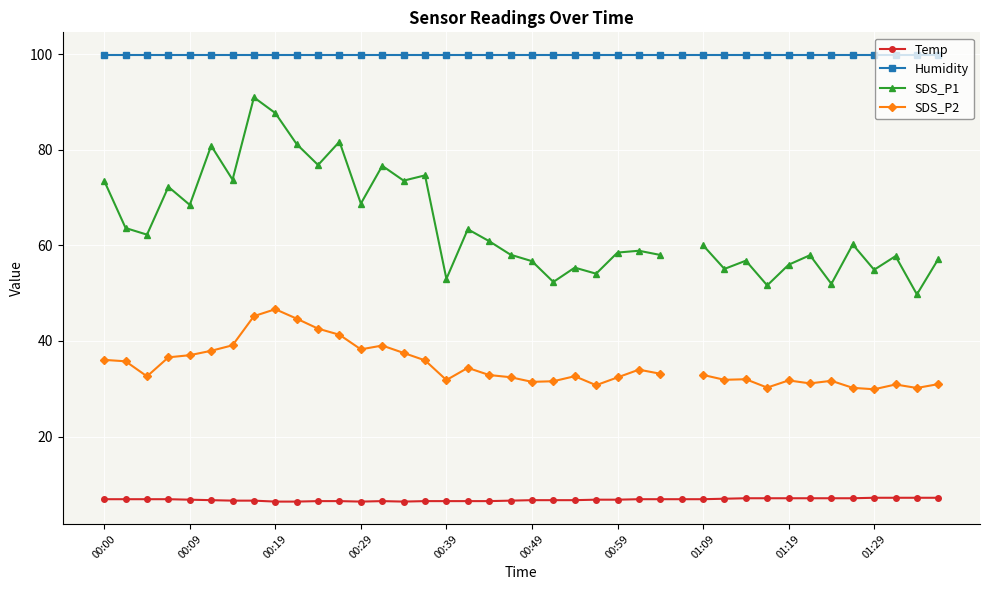

How many Temp values are between 6 and 7?

30